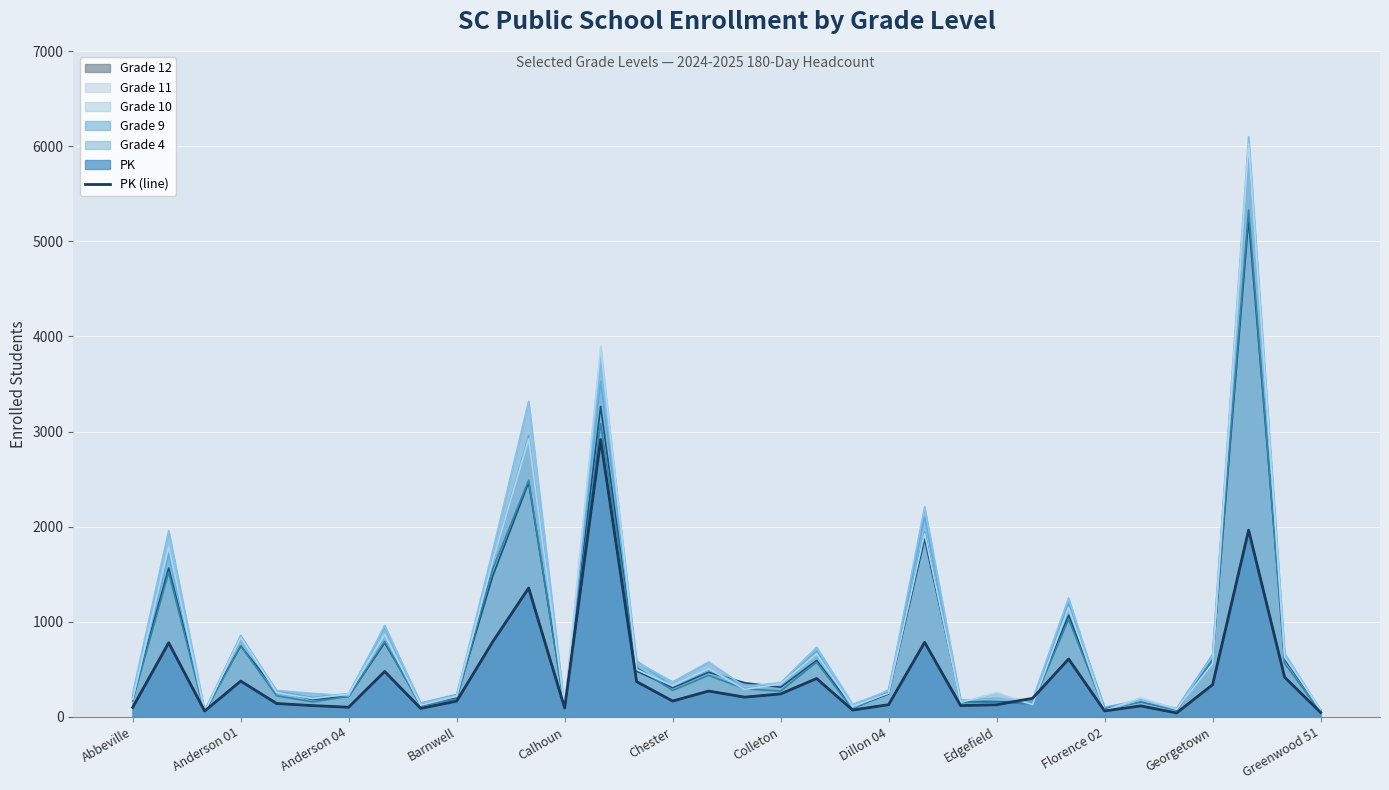

Approximately how many times larger is the value at Anderson 01 compared to Dillon 04?

1.6